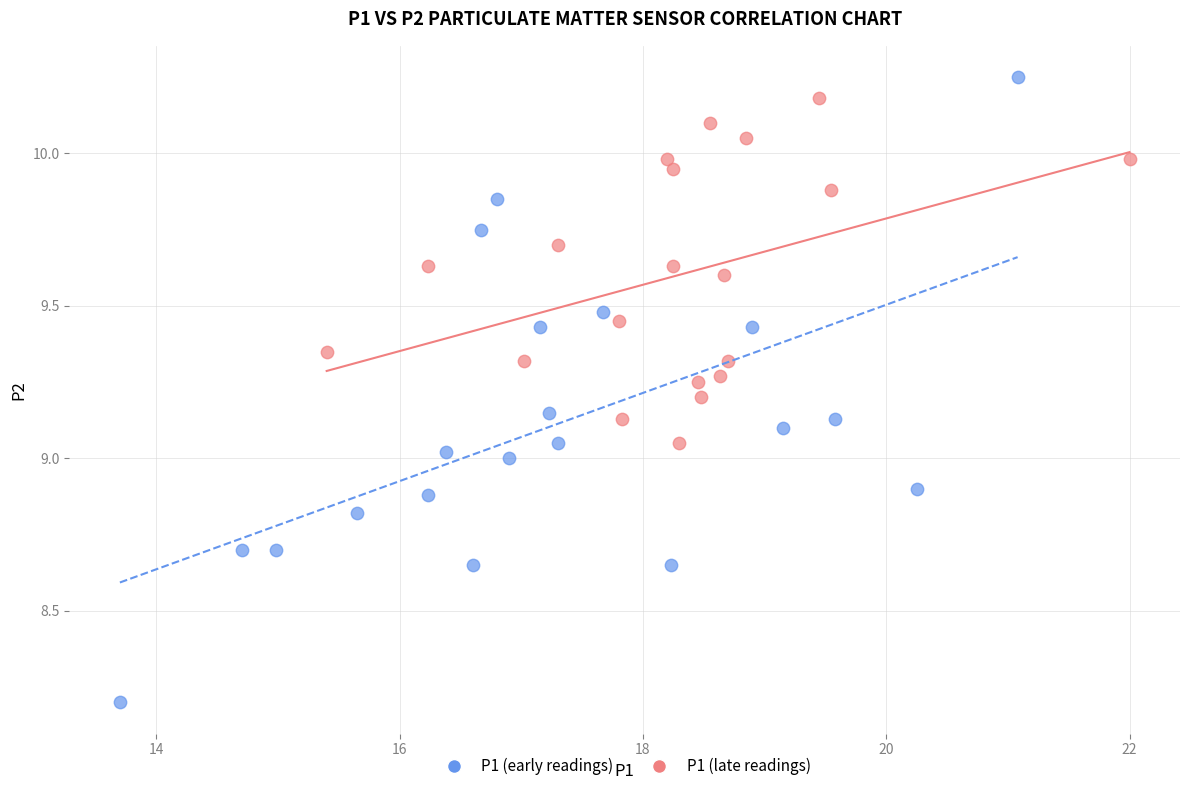

What are all the series names shown in the legend?

P1 (early readings), P1 (late readings)